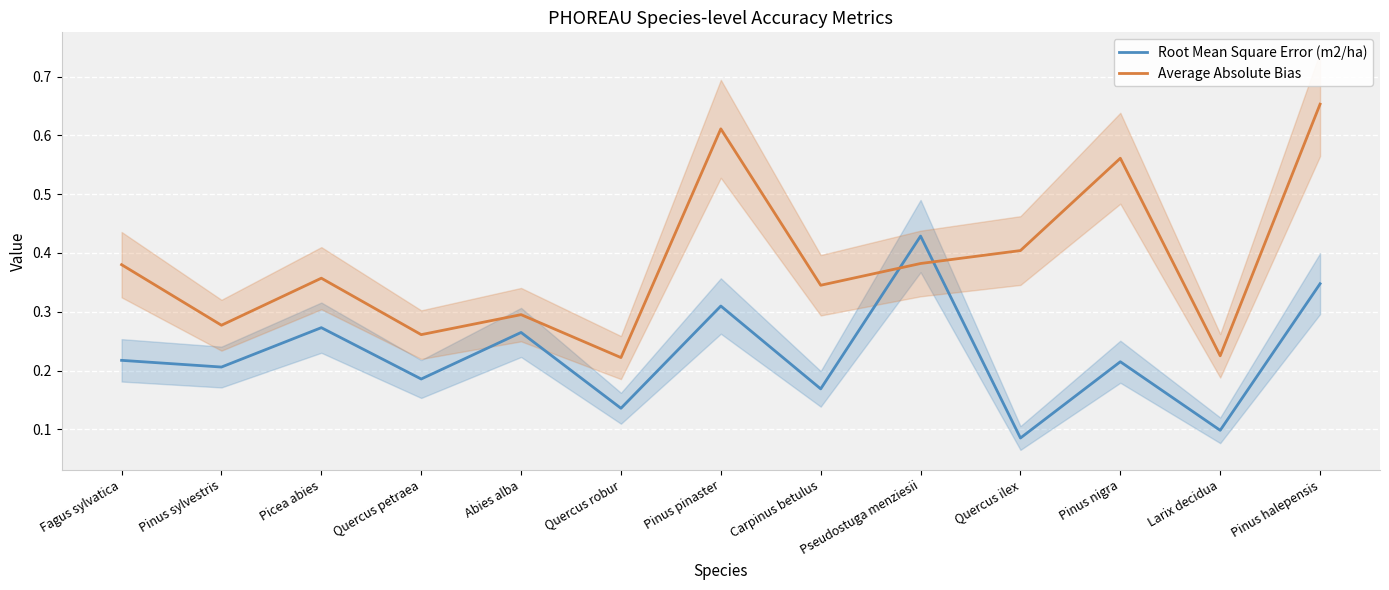

How many interior local peaks does the Average Absolute Bias series have?

4